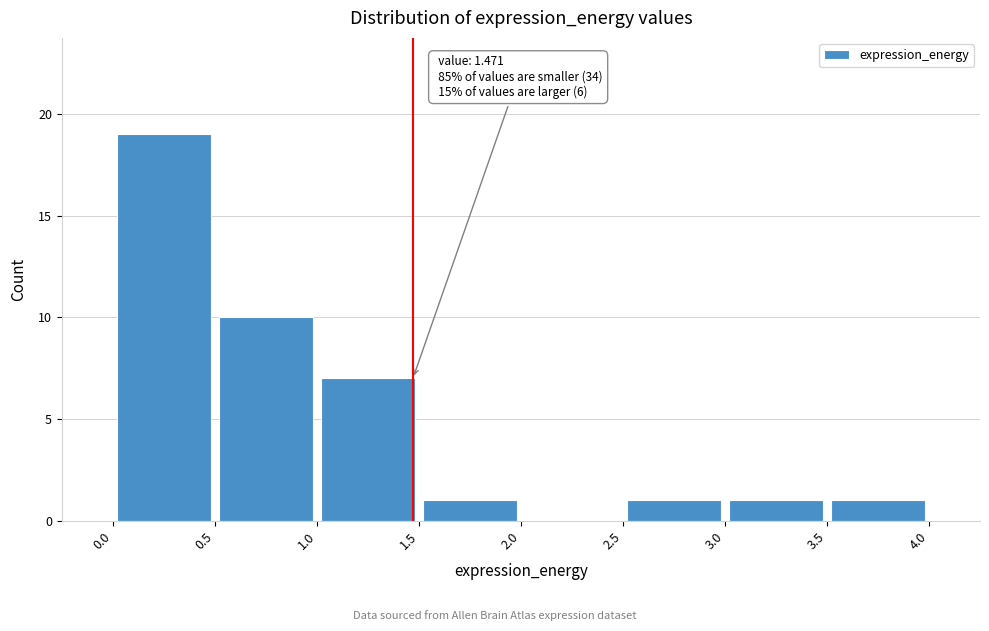

Over which range of the x-axis is the bar tallest?

0.0 to 0.5